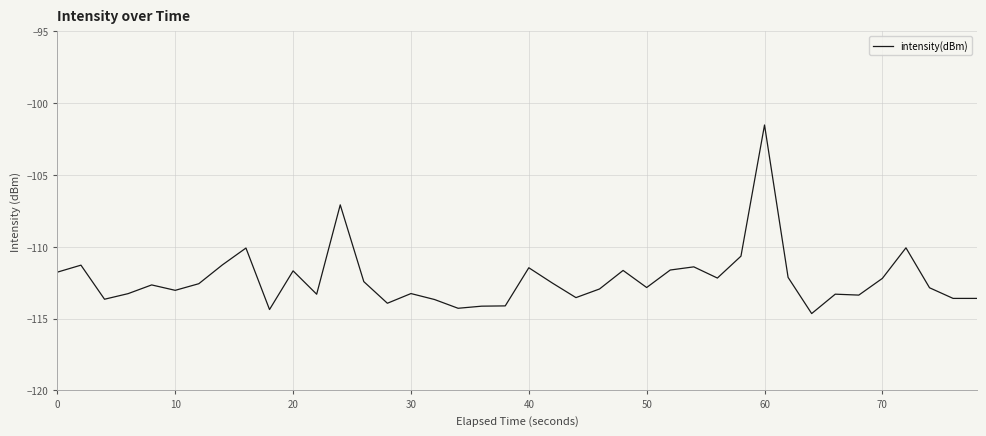

What is the difference between the maximum and minimum values?

13.1